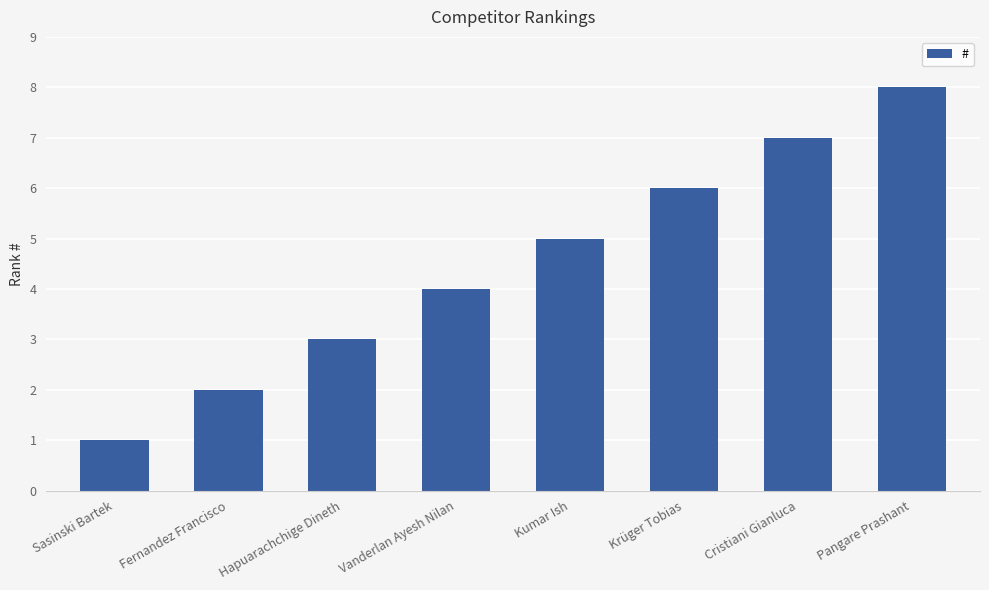

What is the approximate value at Sasinski Bartek?

1